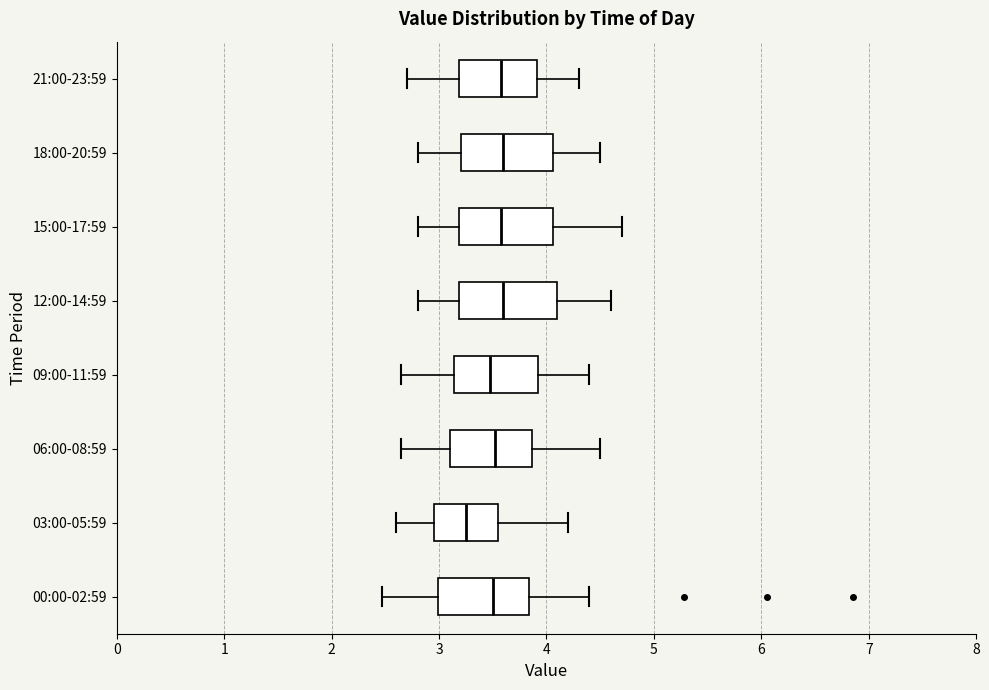

Where is the right edge of the box for 15:00-17:59 on the x-axis? The values are not printed on the chart, so give them approximately, as read against the axis.

4.1